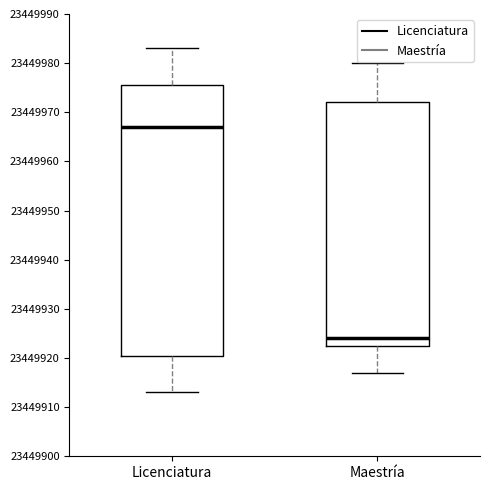

Reading left to right, transcribe this box plot: for each box, give where its median line is, the range the box spans, and where its two whiskers end, as read against the y-axis. The values are not printed on the chart, so give them approximately, as read against the axis.

Licenciatura: median 23449967, box 23449921 to 23449976, whiskers 23449913 to 23449983
Maestría: median 23449924, box 23449923 to 23449972, whiskers 23449917 to 23449980